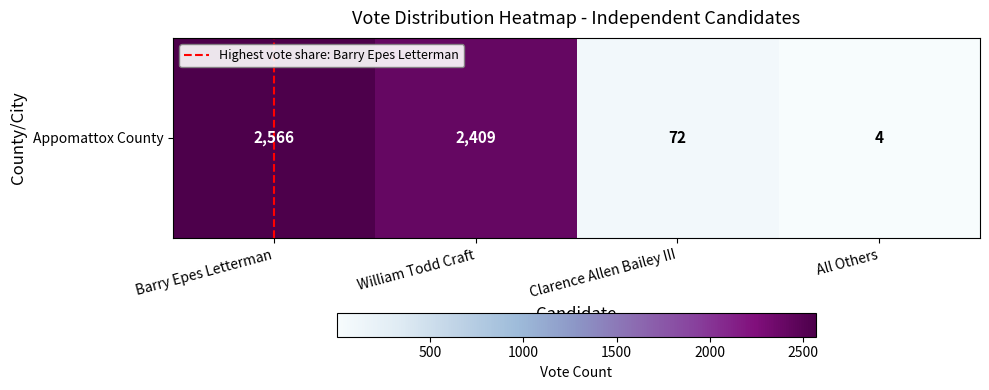

What is the sum of all values?

5051